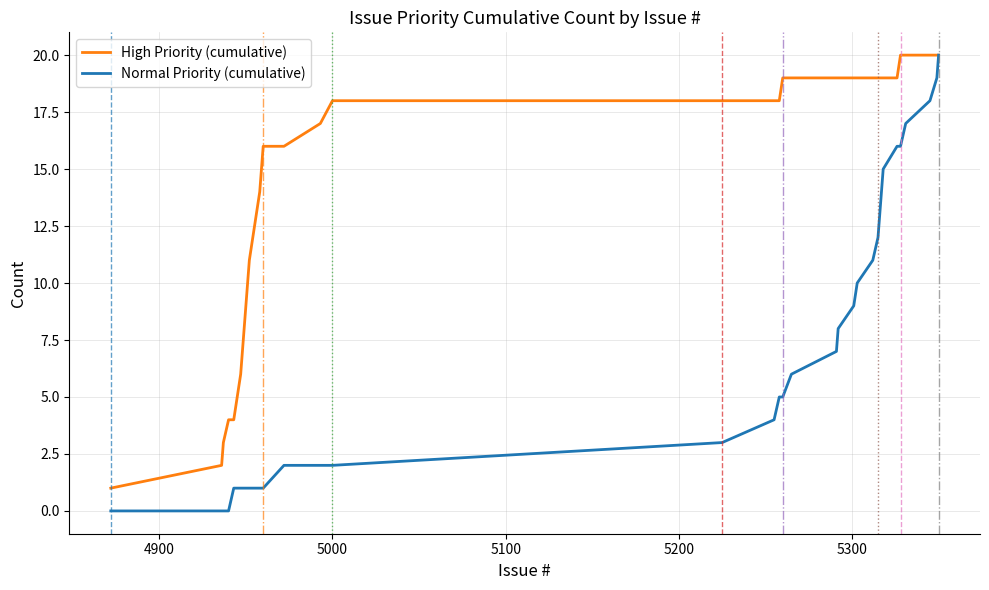

Which series has the widest spread of values?

Normal Priority (cumulative)